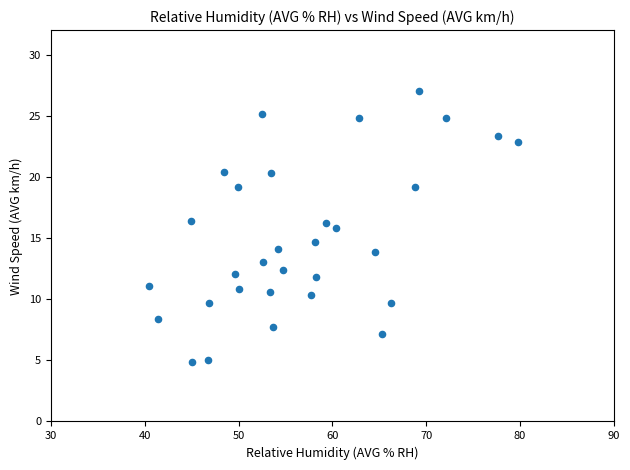

What Y value in the scatter plot is closest to 15?

14.7